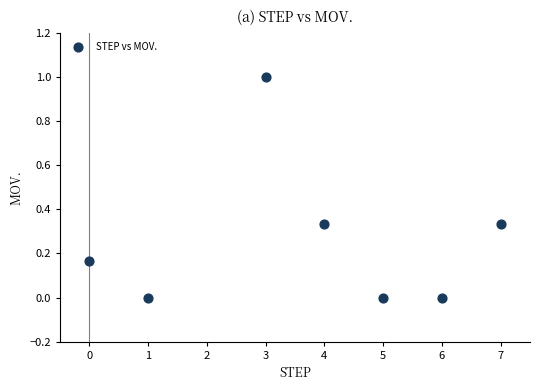

What is the range of X values (max minus min)?

7.0